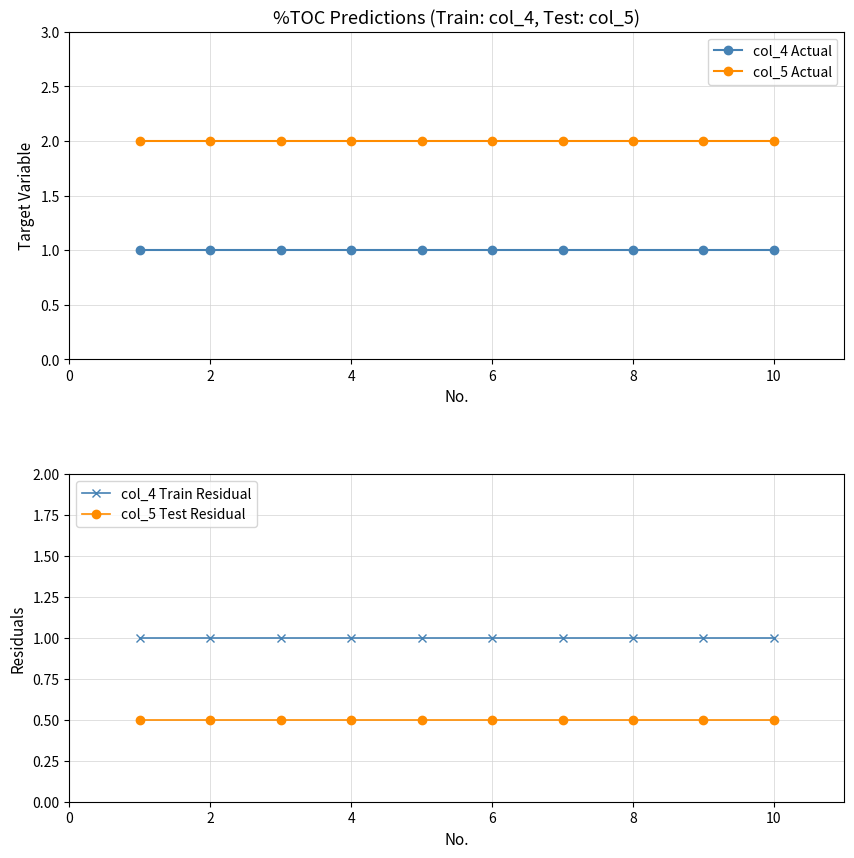

True or false: col_4 Train Residual and col_5 Test Residual cross at least once.

False